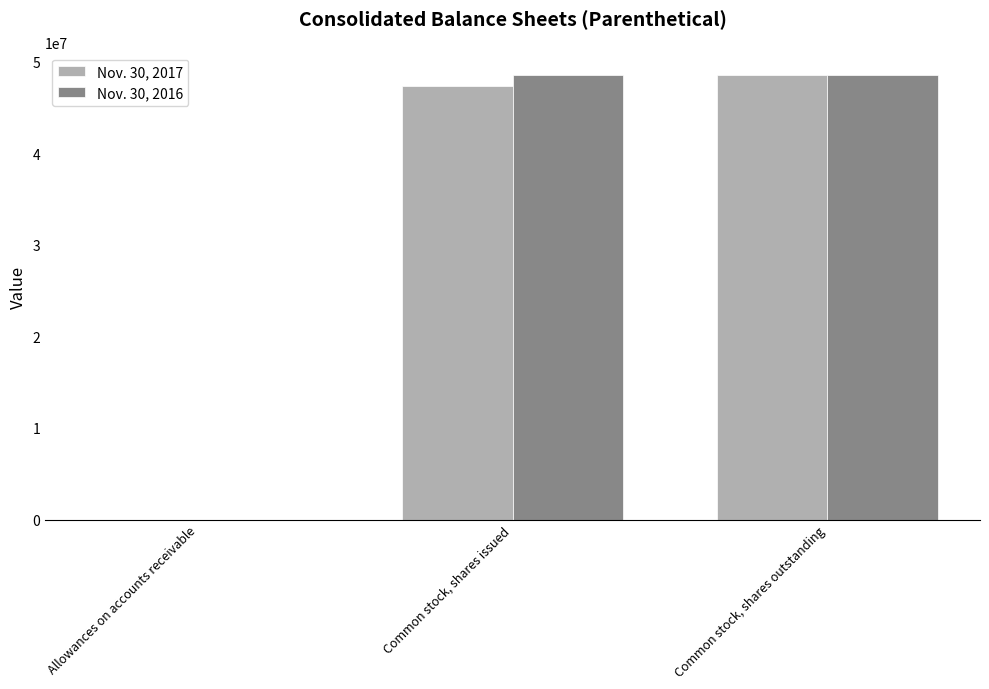

What is the greatest value displayed?

48536516